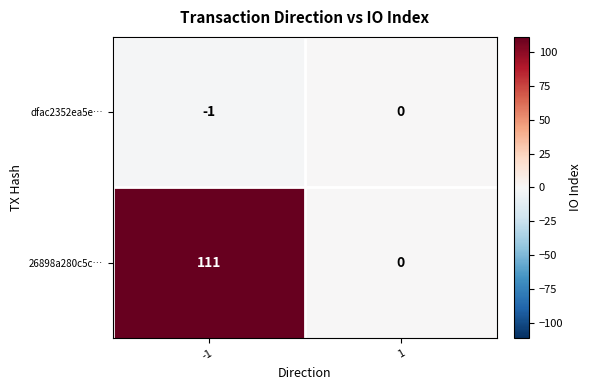

Which series has the largest total across all categories?

26898a280c5c…